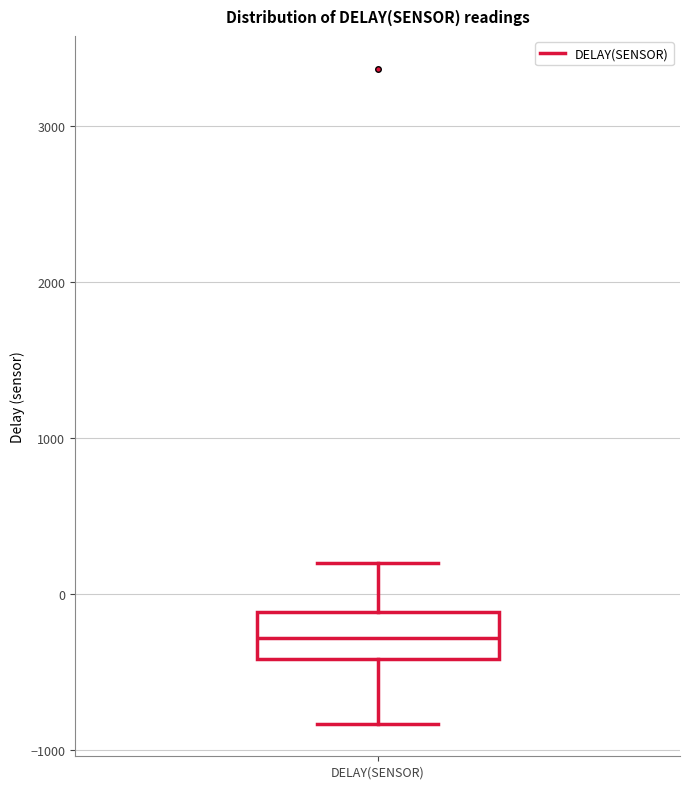

Where does the upper whisker of the box for DELAY(SENSOR) end on the y-axis? The values are not printed on the chart, so give them approximately, as read against the axis.

200